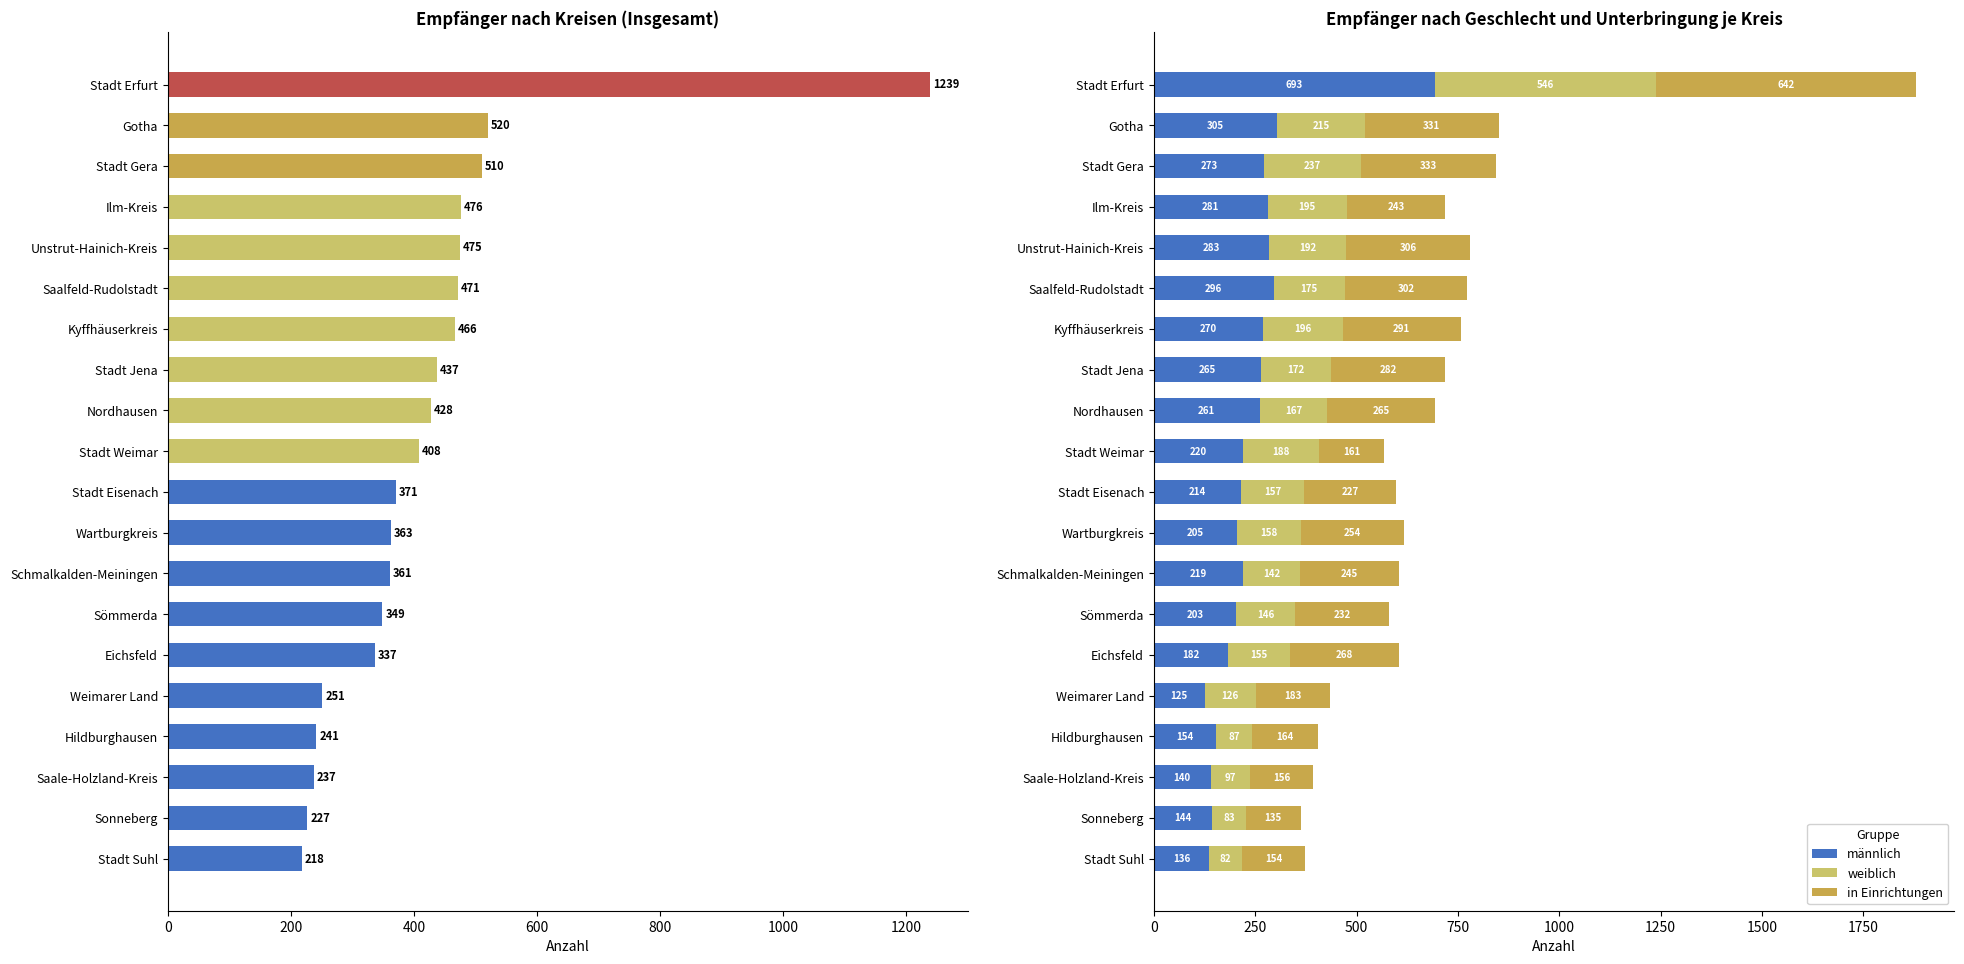

How many groups of bars are there?

20